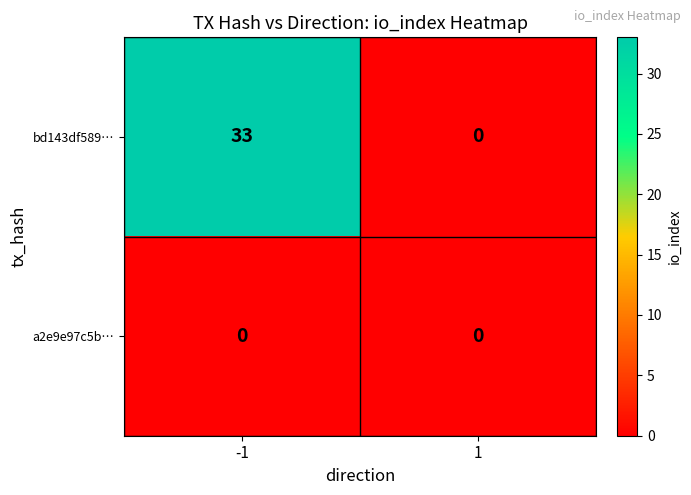

How many positive values does the bd143df589… series have?

1